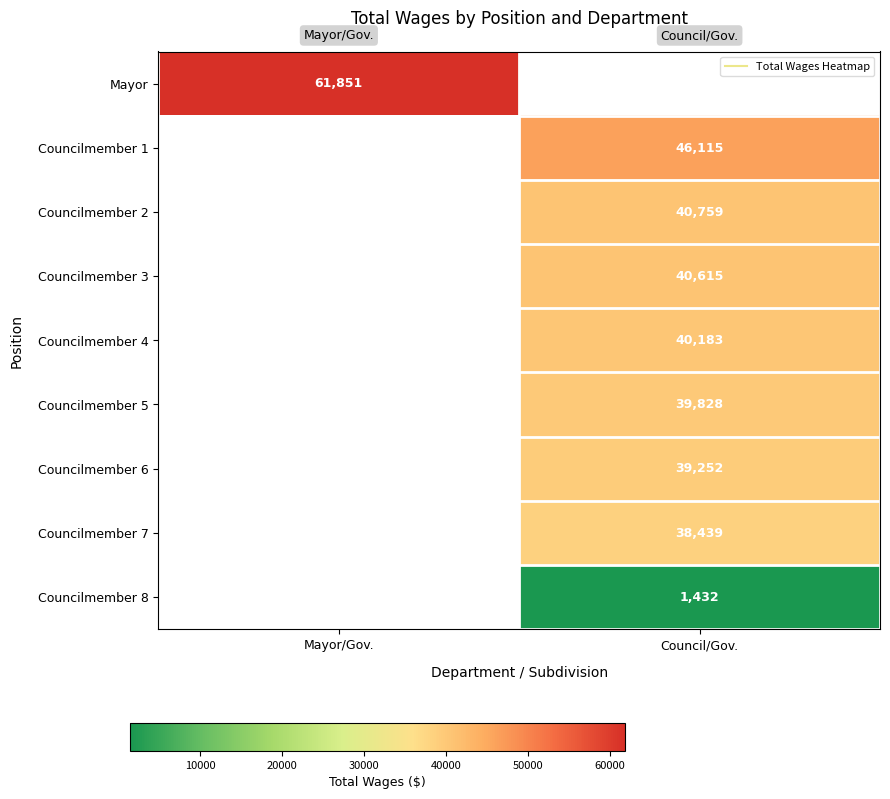

The value of Councilmember 2 at Council/Gov. is 40759.0. True or false?

True